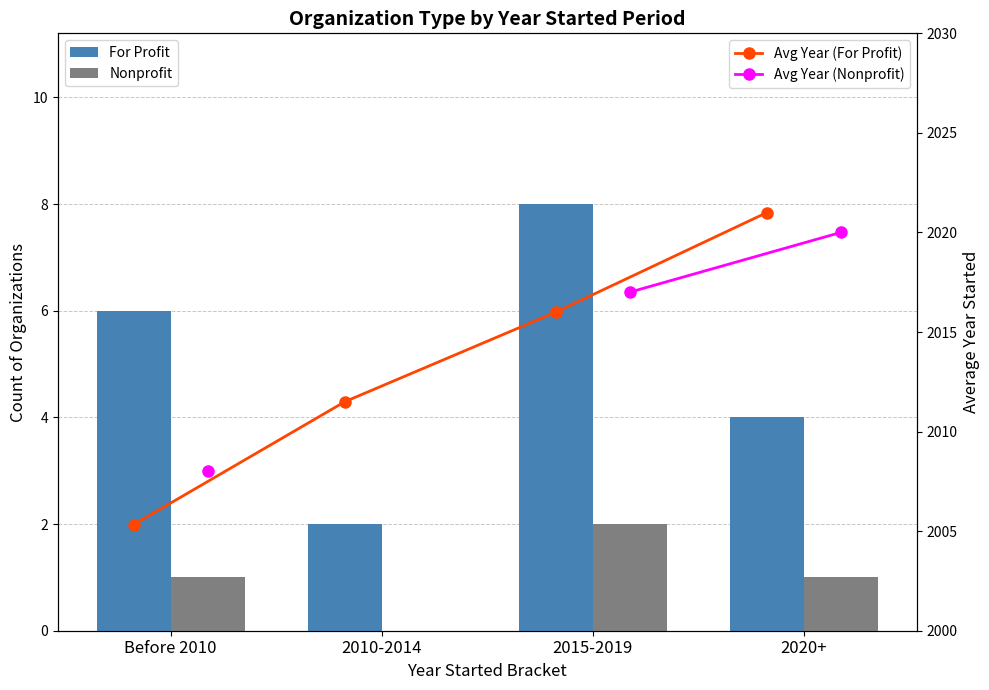

What is the label of the 2nd bar from the left?

2010-2014